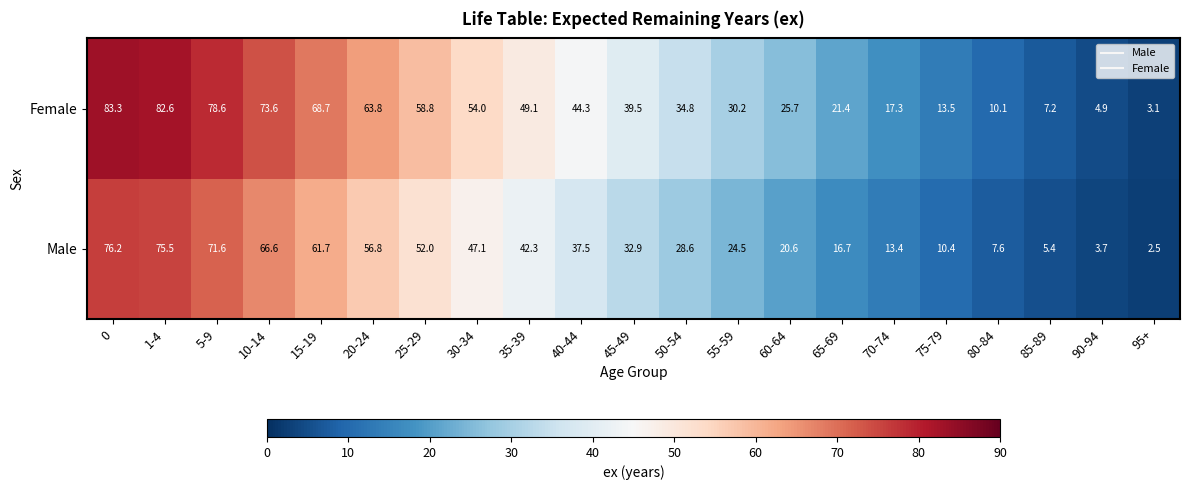

How many data points does each series have?

21